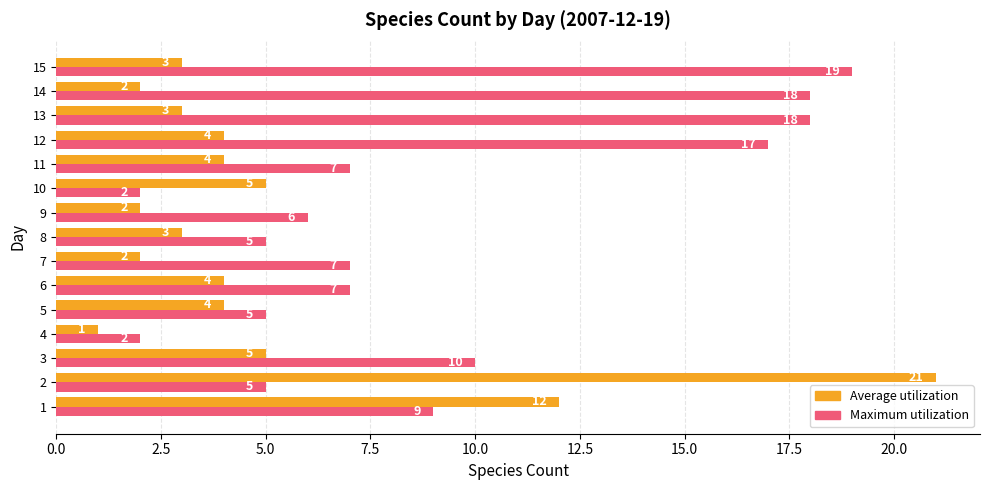

Which category has the lowest value in the Average utilization series?

4